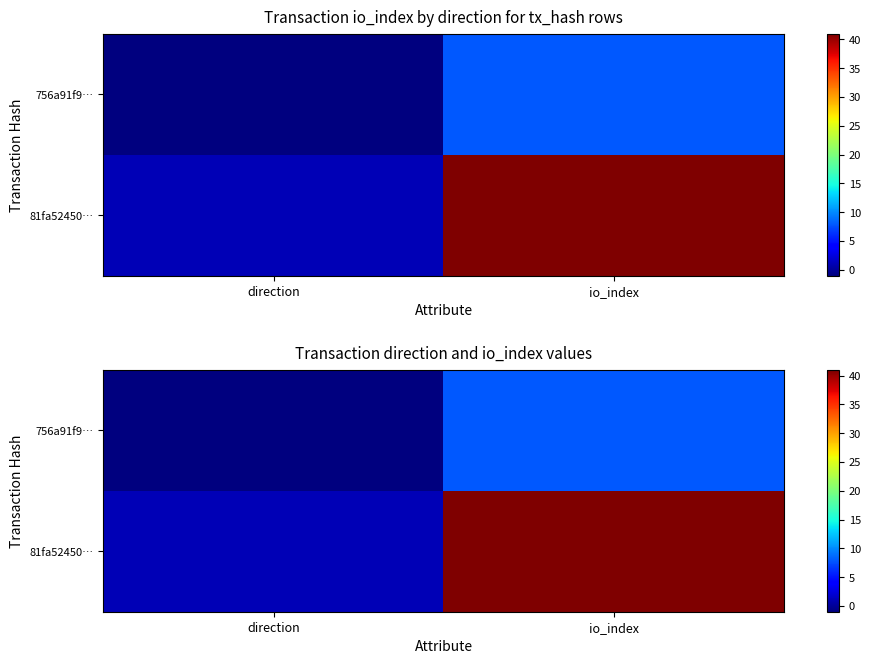

What is the lowest value of the 756a91f9… series?

-1